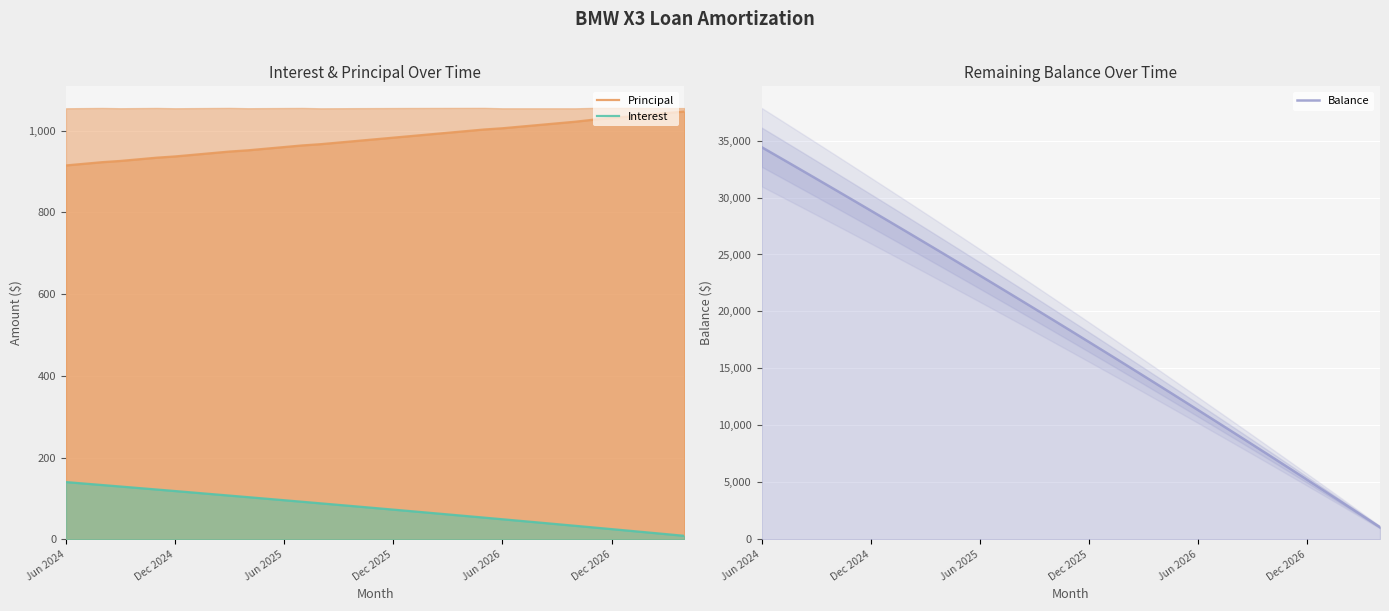

True or false: Principal and Interest cross at least once.

False